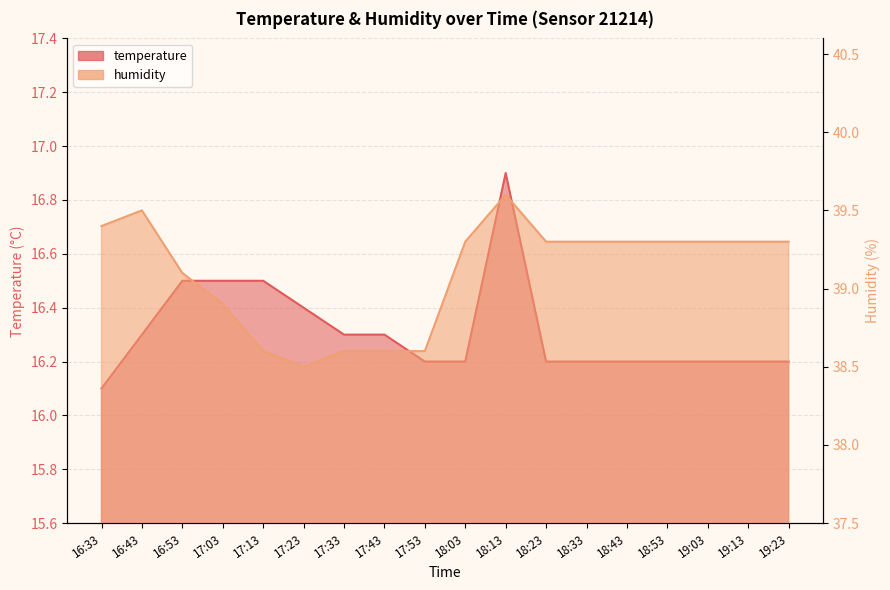

At which category is the sum across all series the highest?

18:13